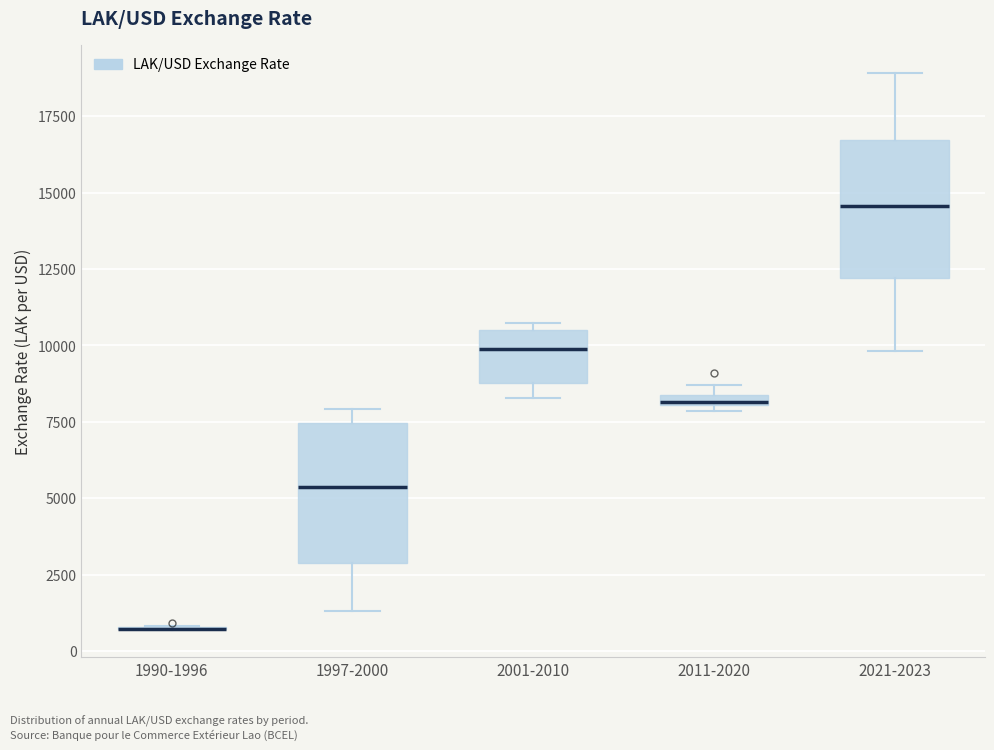

Where is the lower edge of the box for 2021-2023 on the y-axis? The values are not printed on the chart, so give them approximately, as read against the axis.

12000